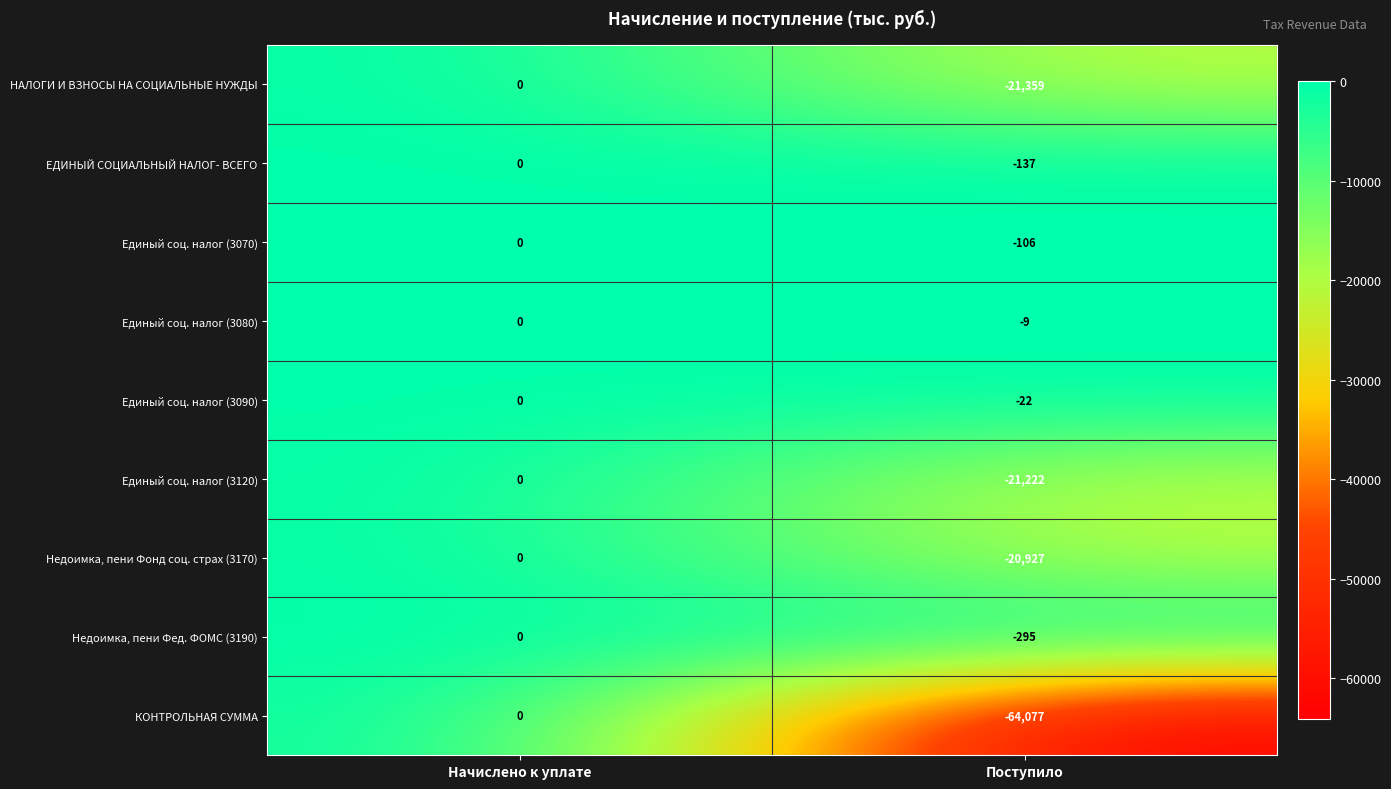

The Единый соц. налог (3070) series shows -106 at Поступило. True or false?

True